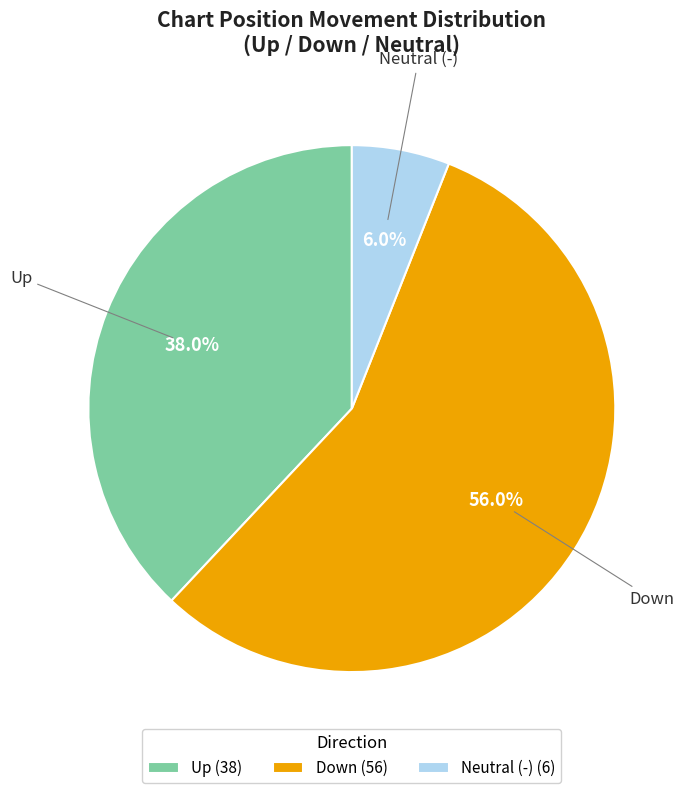

Count the number of slices in the pie.

3